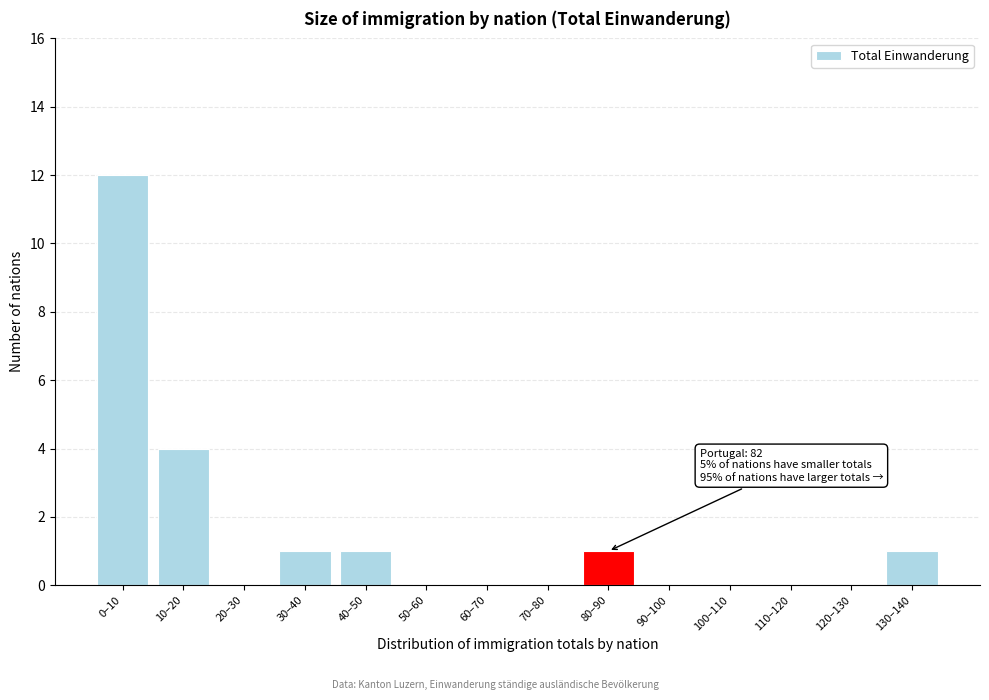

Reading left to right, what are all the values shown in this chart?

0–10=12	10–20=4	20–30=0	30–40=1	40–50=1	50–60=0	60–70=0	70–80=0	80–90=1	90–100=0	100–110=0	110–120=0	120–130=0	130–140=1